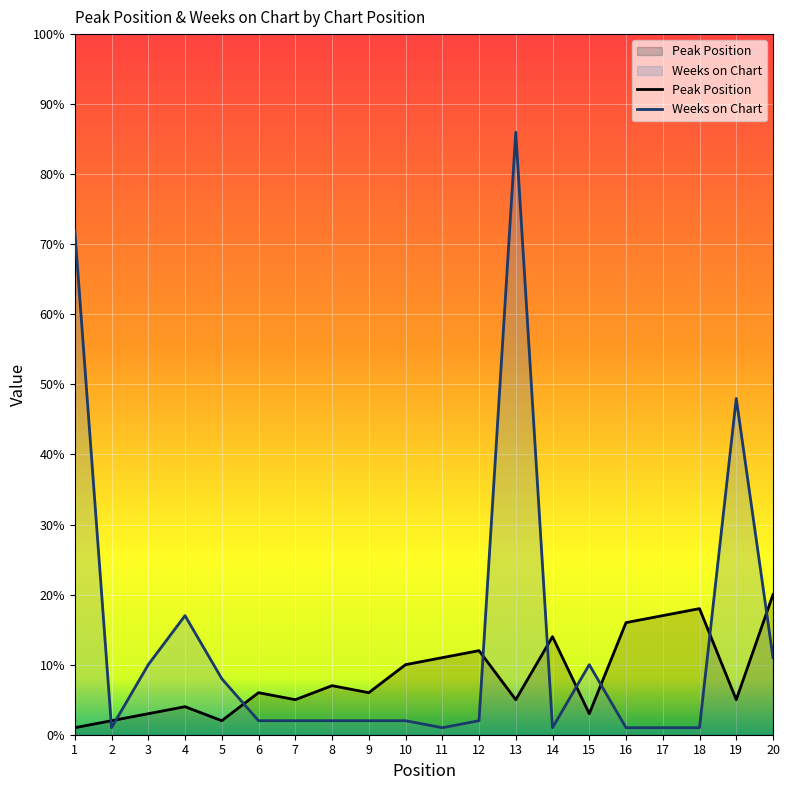

At which label does Weeks on Chart first exceed 2?

1